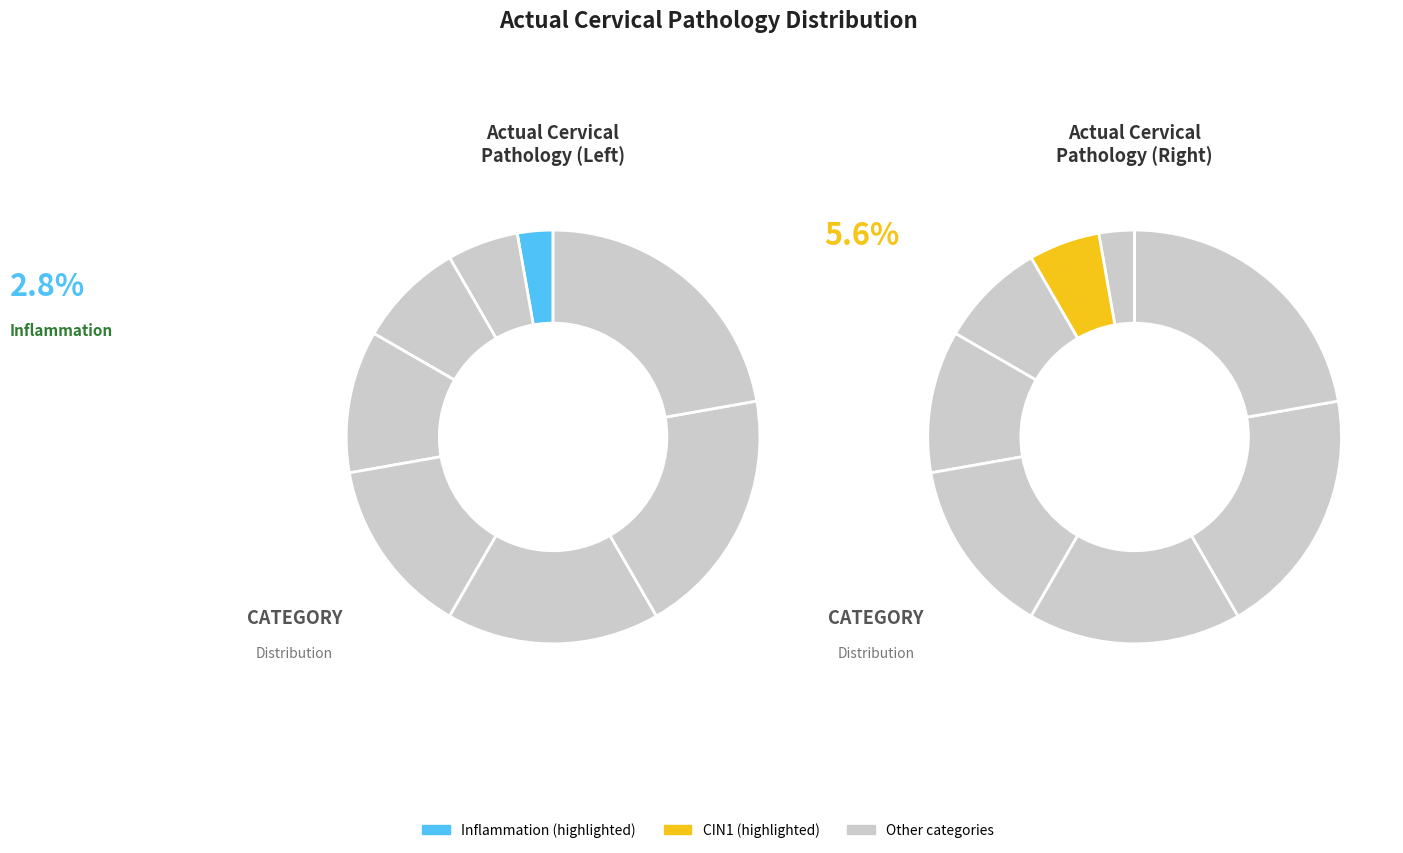

Does CIN1 represent more than half of the total?

No